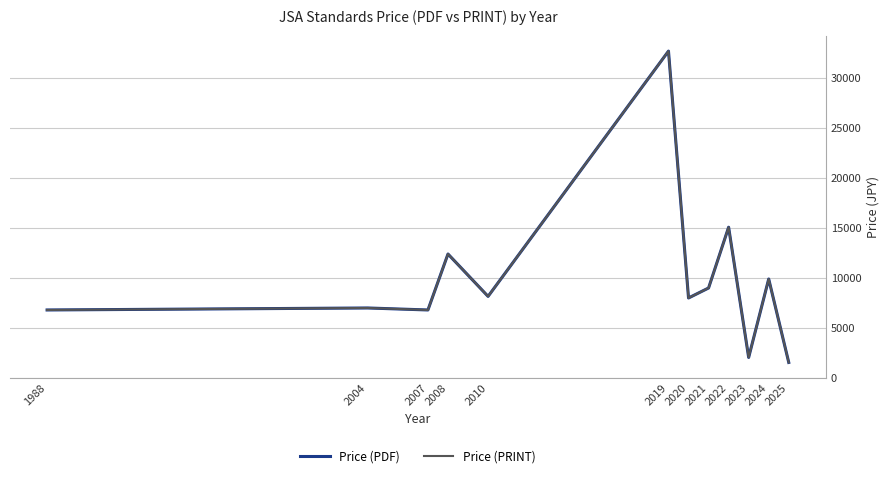

Is this an area chart (filled region under the line)?

No